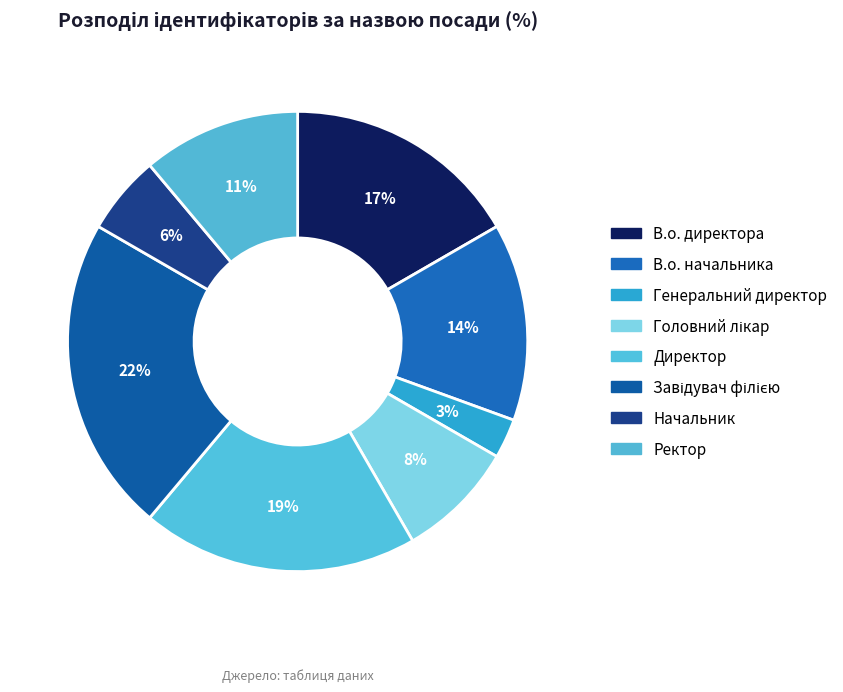

Is it true that Завідувач філією is 22% of the pie?

True